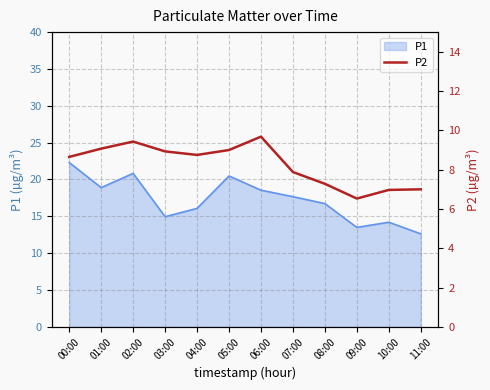

Between 05:00 and 09:00, which is larger?

05:00